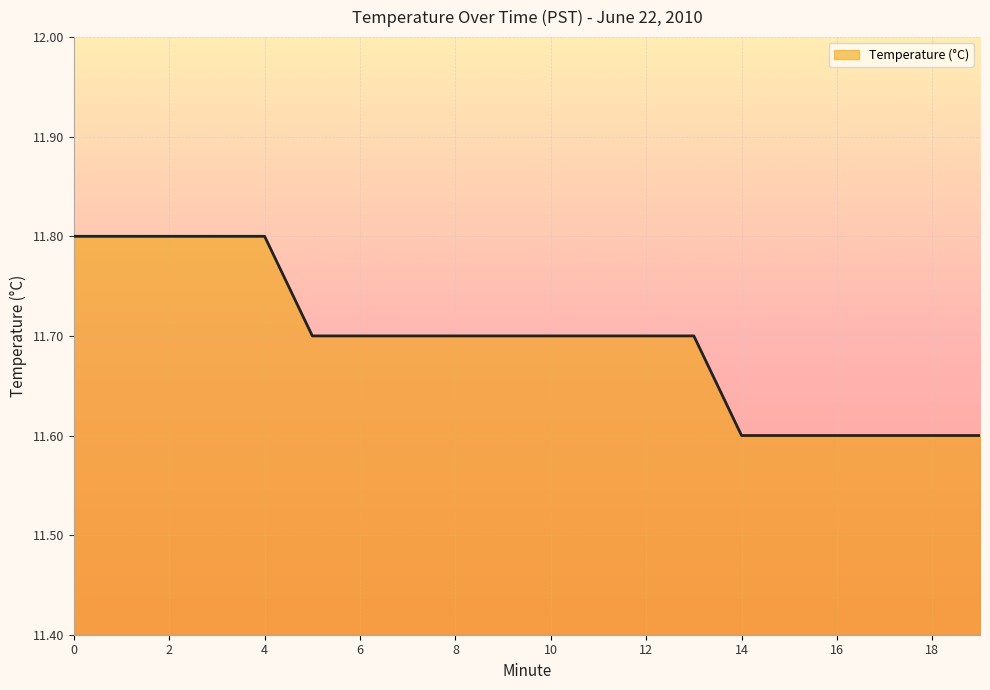

What is the smallest value displayed?

11.6